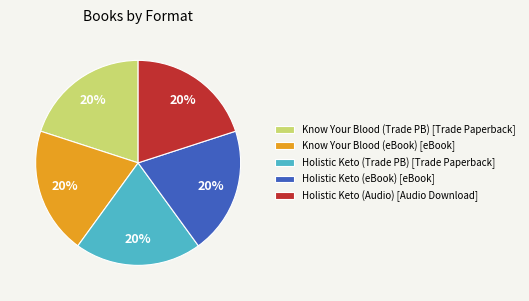

Count the number of slices in the pie.

5